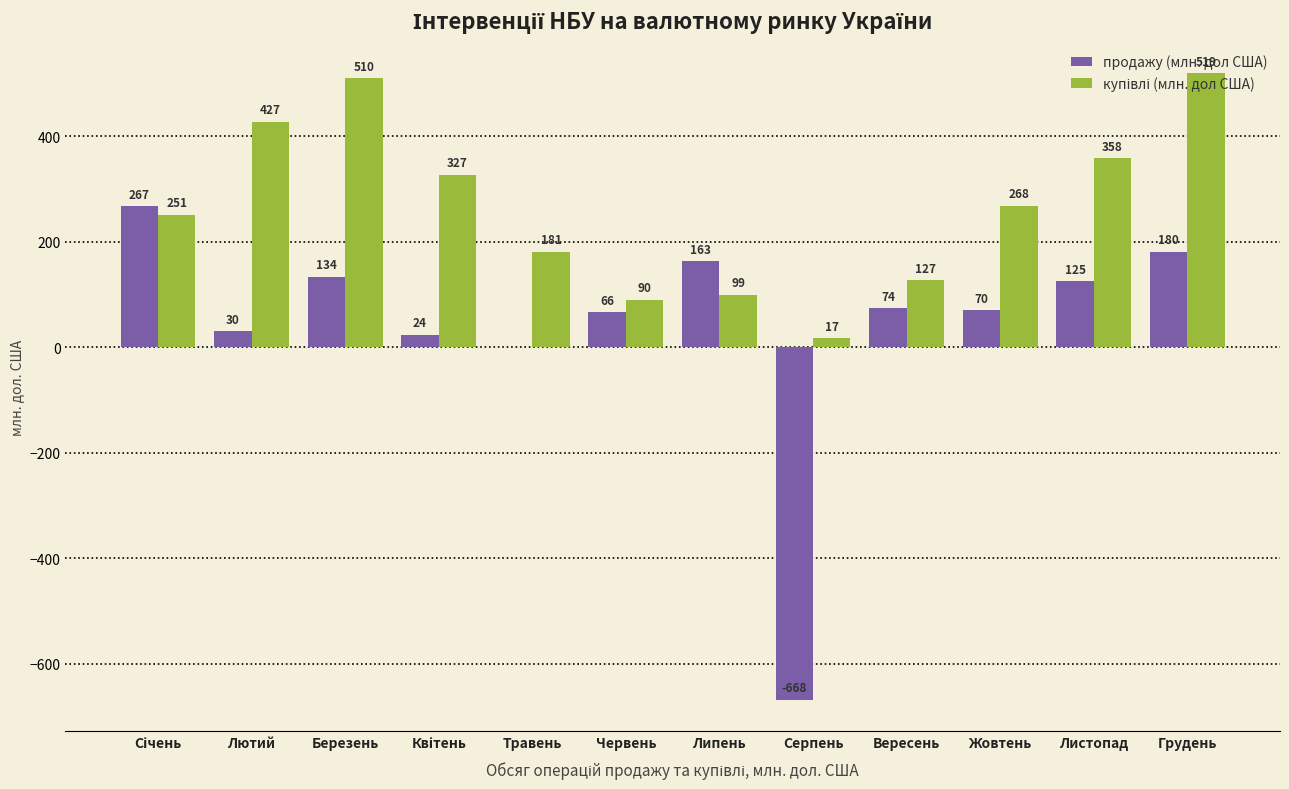

What is the maximum value shown in the chart?

519.0